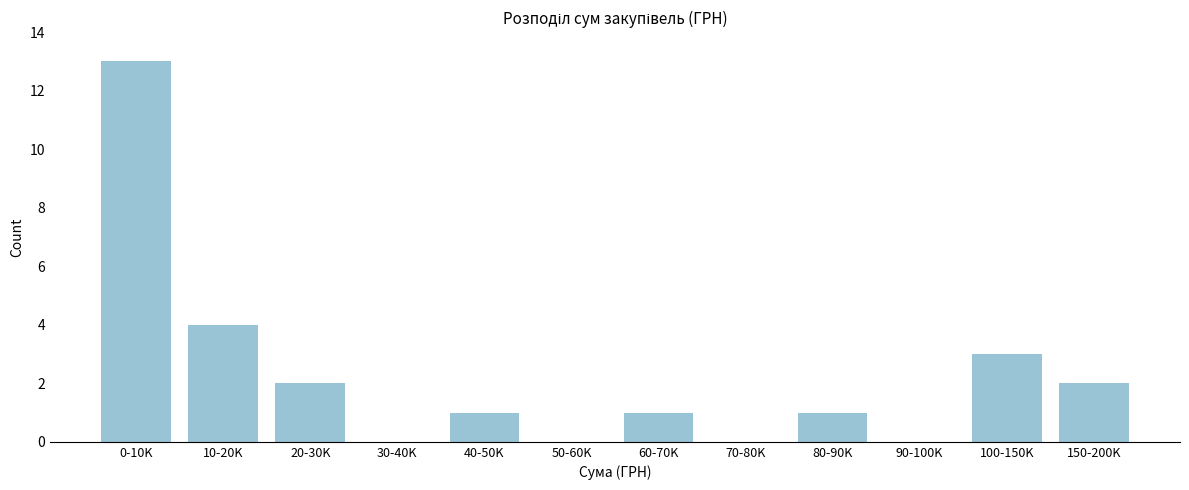

Reading left to right, what are all the values shown in this chart?

0-10K=13	10-20K=4	20-30K=2	30-40K=0	40-50K=1	50-60K=0	60-70K=1	70-80K=0	80-90K=1	90-100K=0	100-150K=3	150-200K=2